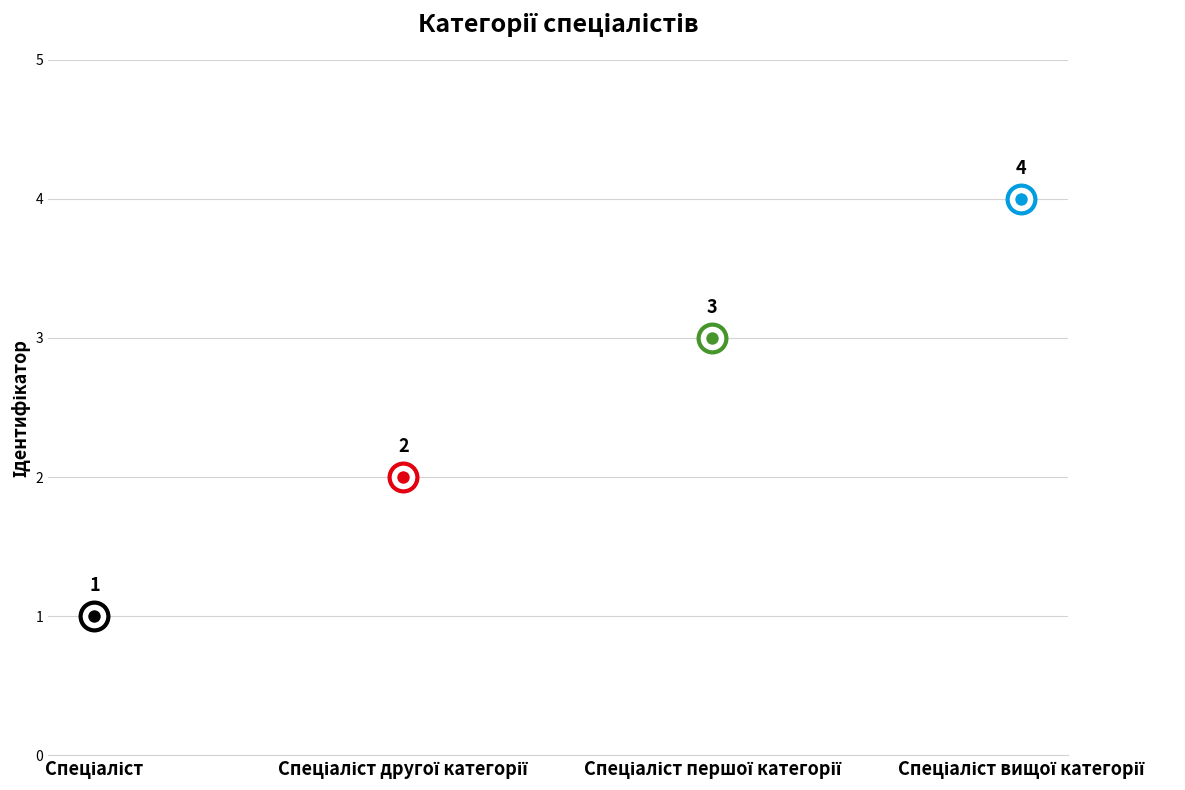

Between Спеціаліст вищої категорії and Спеціаліст першої категорії, which is larger?

Спеціаліст вищої категорії